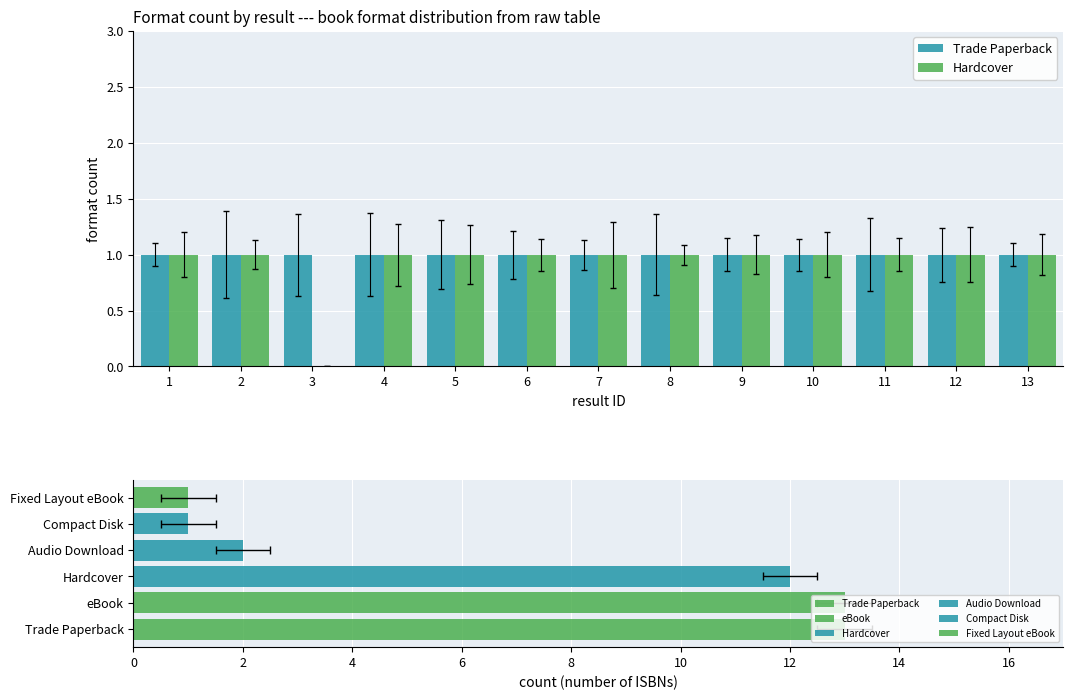

Where is Trade Paperback nearest to the value 1?

1